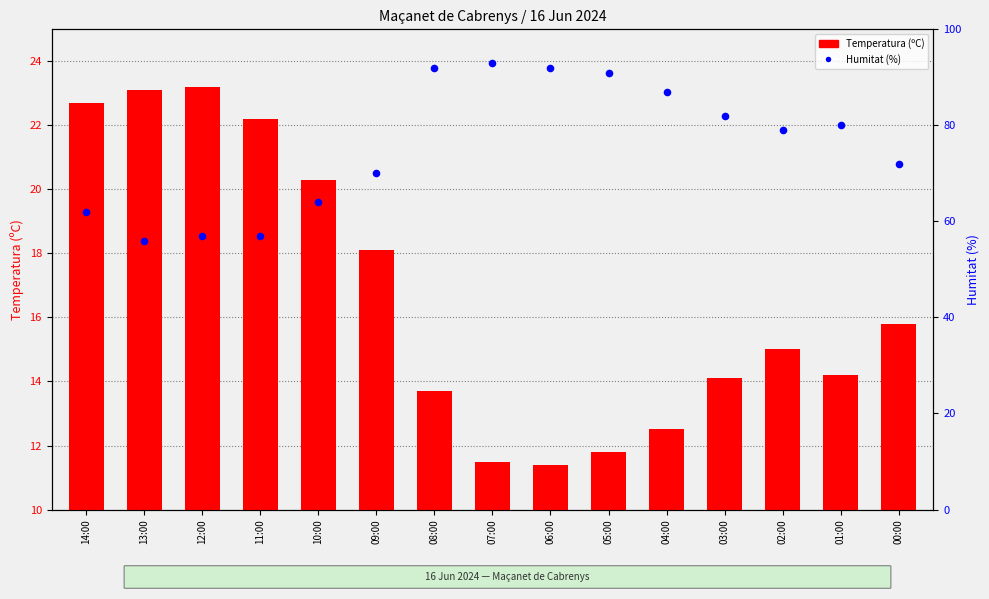

What are all the series names shown in the legend?

Temperatura (ºC), Humitat (%)